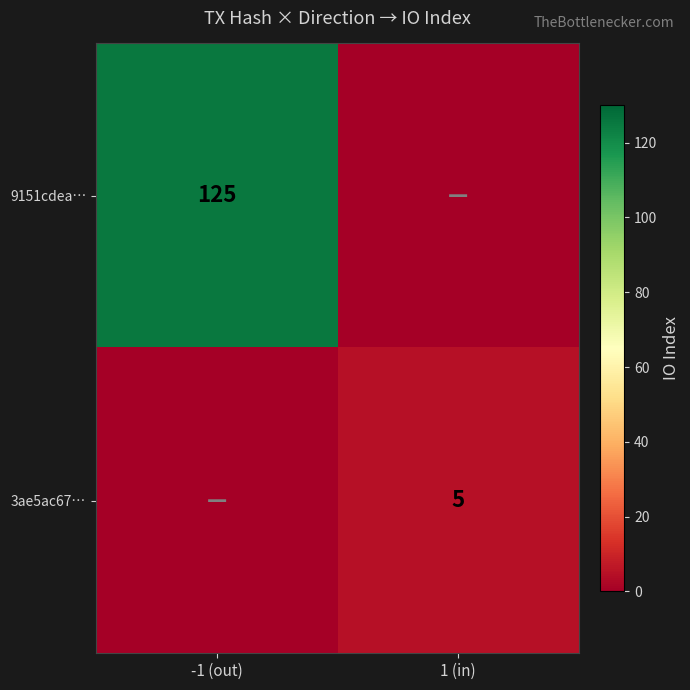

The value of 3ae5ac67… at 1 (in) is 5. True or false?

True